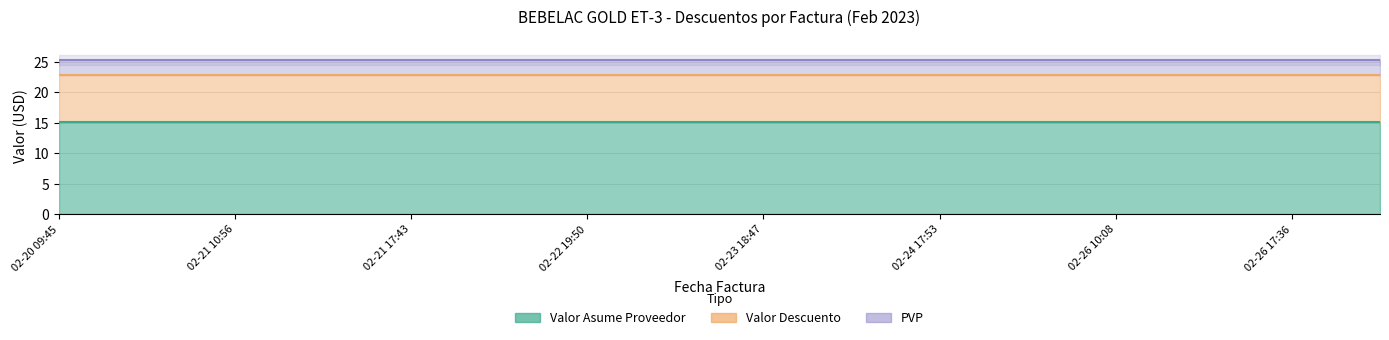

True or false: PVP has a value of 25.3 at 2023-02-23 19:51.

True